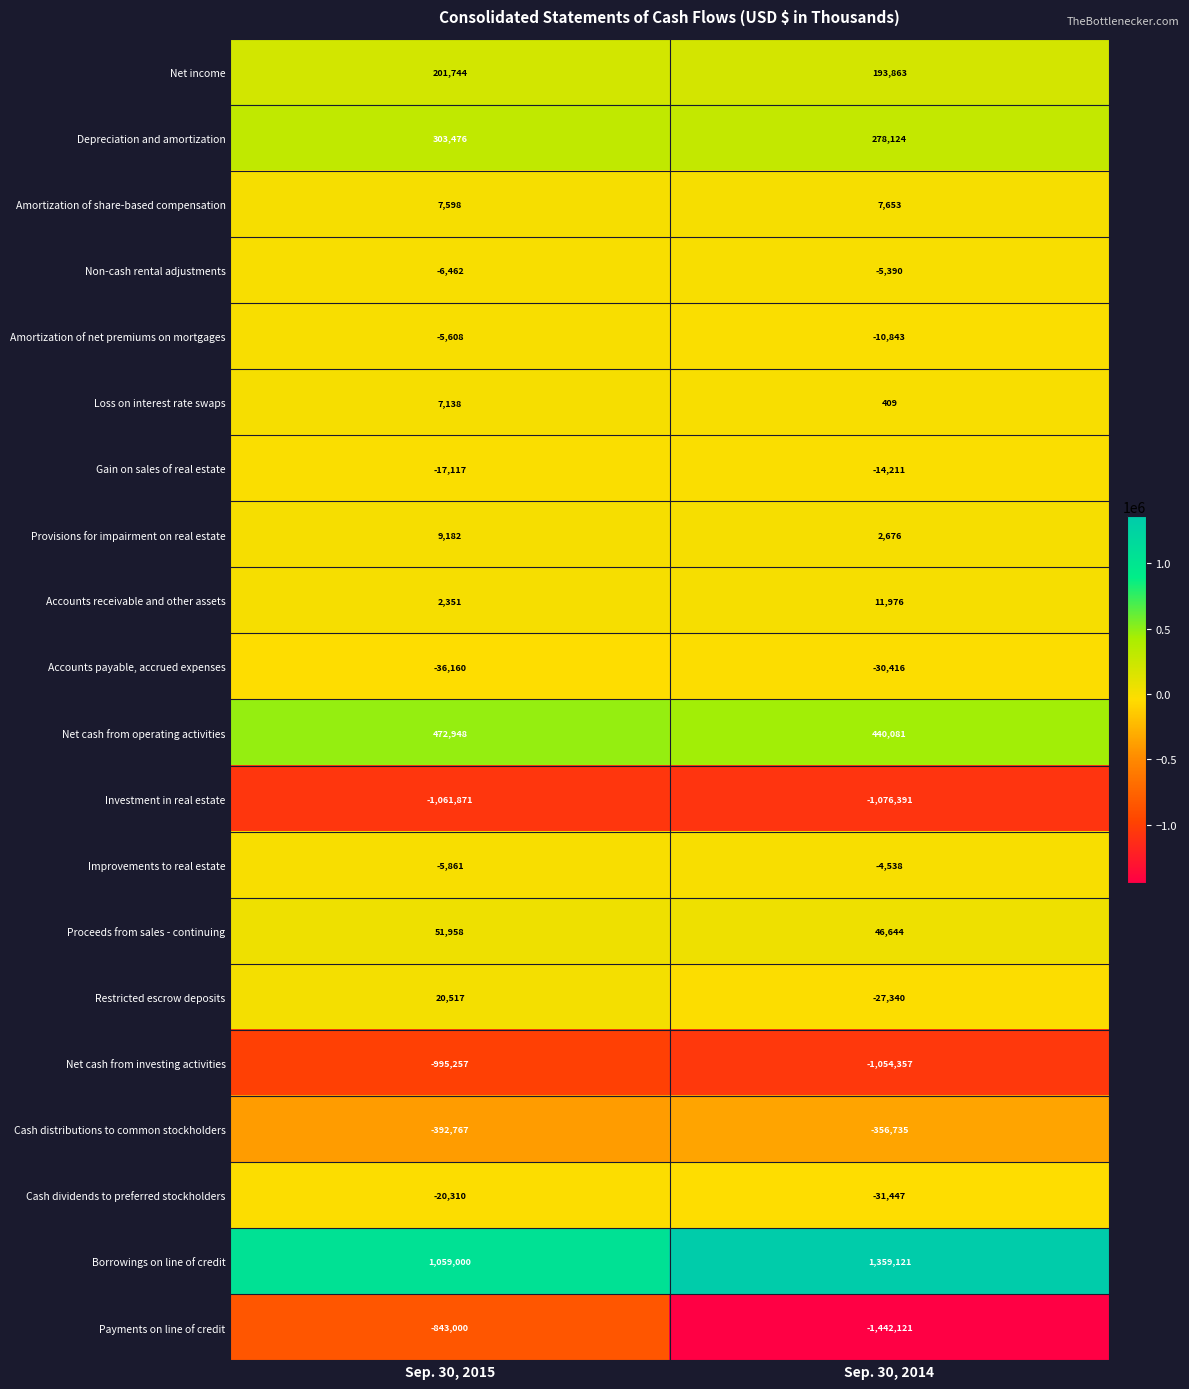

The Non-cash rental adjustments series shows -5390 at Sep. 30, 2014. True or false?

True